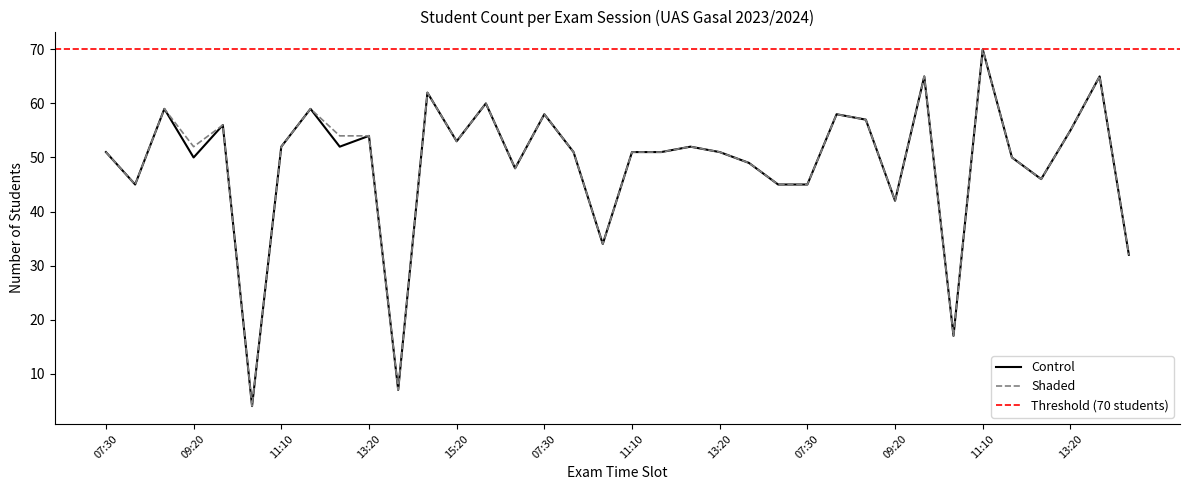

Read the Shaded value at 15:20.

53